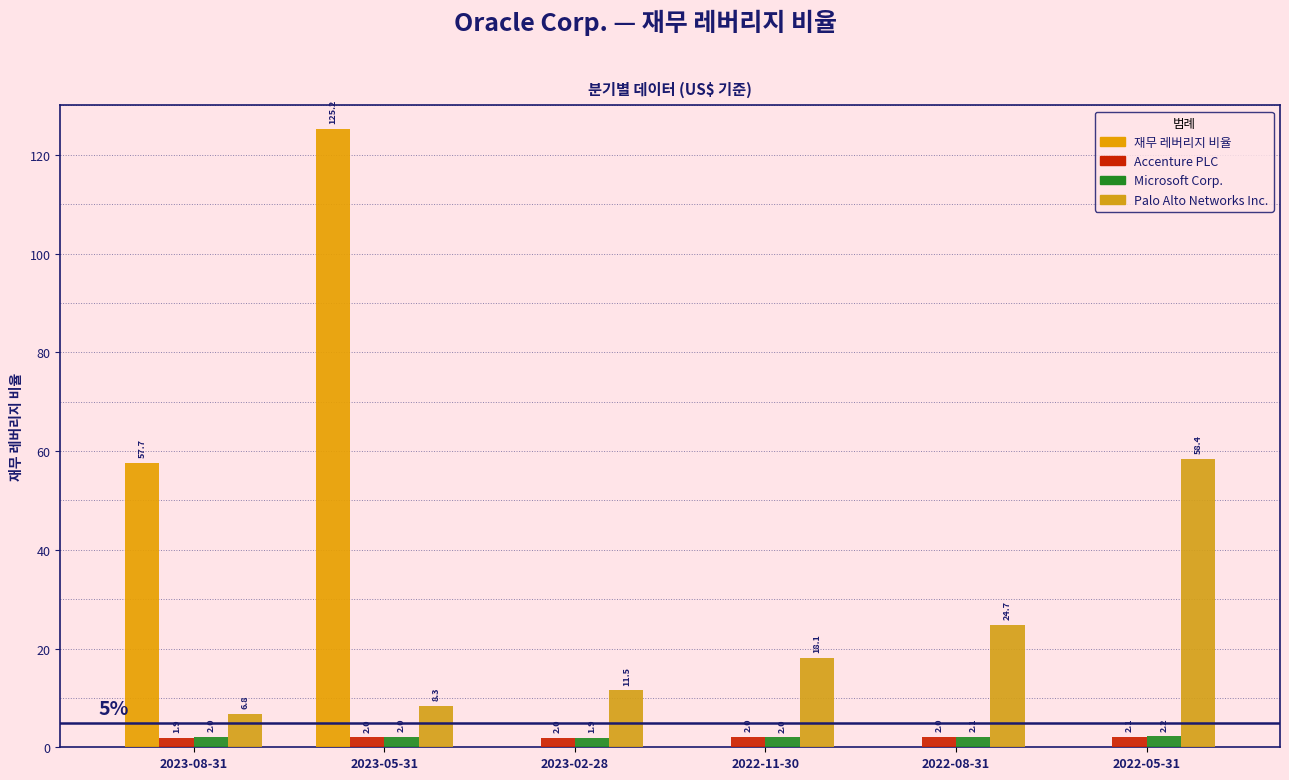

Count the number of data series in this chart.

4